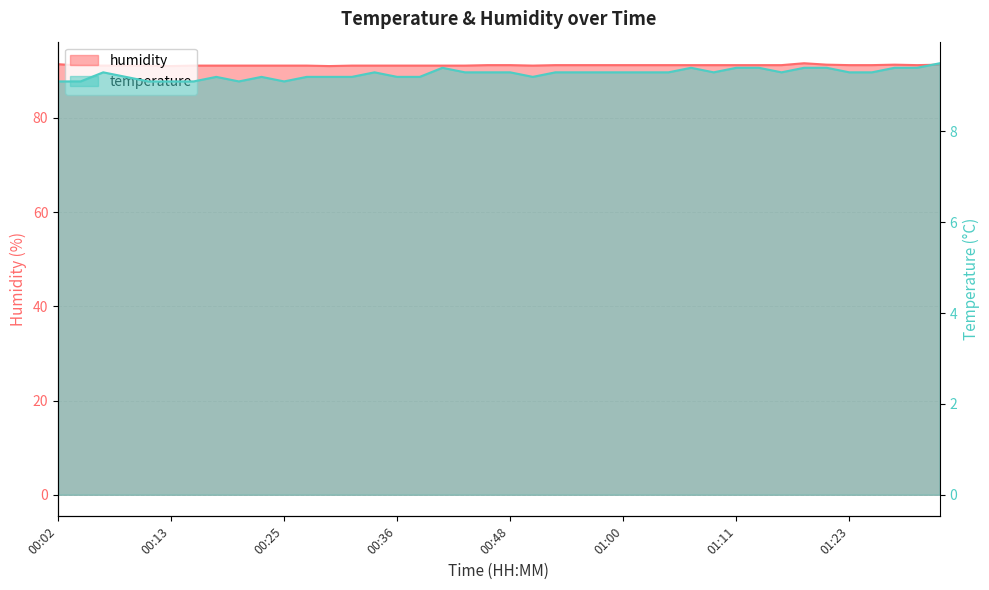

Reading left to right, transcribe all the data shown in this chart.

temperature: 00:02=9.1	00:04=9.1	00:06=9.3	00:08=9.2	00:11=9.1	00:13=9.1	00:15=9.1	00:18=9.2	00:20=9.1	00:22=9.2	00:25=9.1	00:27=9.2	00:29=9.2	00:32=9.2	00:34=9.3	00:36=9.2	00:39=9.2	00:41=9.4	00:43=9.3	00:46=9.3	00:48=9.3	00:50=9.2	00:53=9.3	00:55=9.3	00:57=9.3	01:00=9.3	01:02=9.3	01:04=9.3	01:07=9.4	01:09=9.3	01:11=9.4	01:14=9.4	01:16=9.3	01:18=9.4	01:21=9.4	01:23=9.3	01:25=9.3	01:27=9.4	01:29=9.4	01:31=9.5
humidity: 00:02=91.4	00:04=91.1	00:06=91.1	00:08=91.1	00:11=91.1	00:13=91.0	00:15=91.1	00:18=91.1	00:20=91.1	00:22=91.1	00:25=91.1	00:27=91.1	00:29=91.0	00:32=91.1	00:34=91.1	00:36=91.1	00:39=91.1	00:41=91.1	00:43=91.1	00:46=91.2	00:48=91.2	00:50=91.1	00:53=91.2	00:55=91.2	00:57=91.2	01:00=91.2	01:02=91.2	01:04=91.2	01:07=91.2	01:09=91.2	01:11=91.2	01:14=91.2	01:16=91.2	01:18=91.6	01:21=91.3	01:23=91.2	01:25=91.2	01:27=91.3	01:29=91.2	01:31=91.3